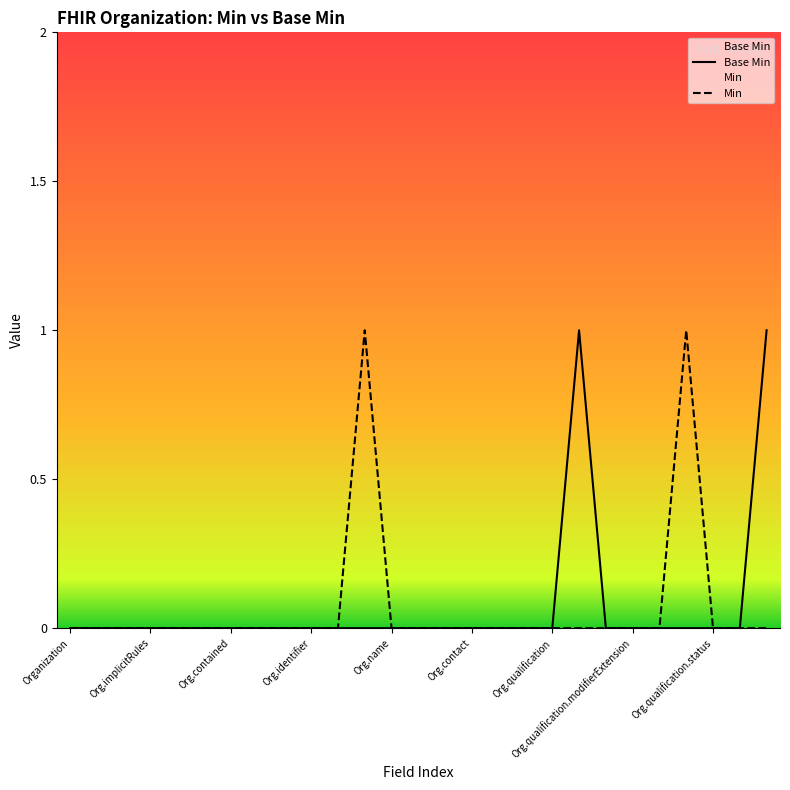

Count the number of data series in this chart.

2